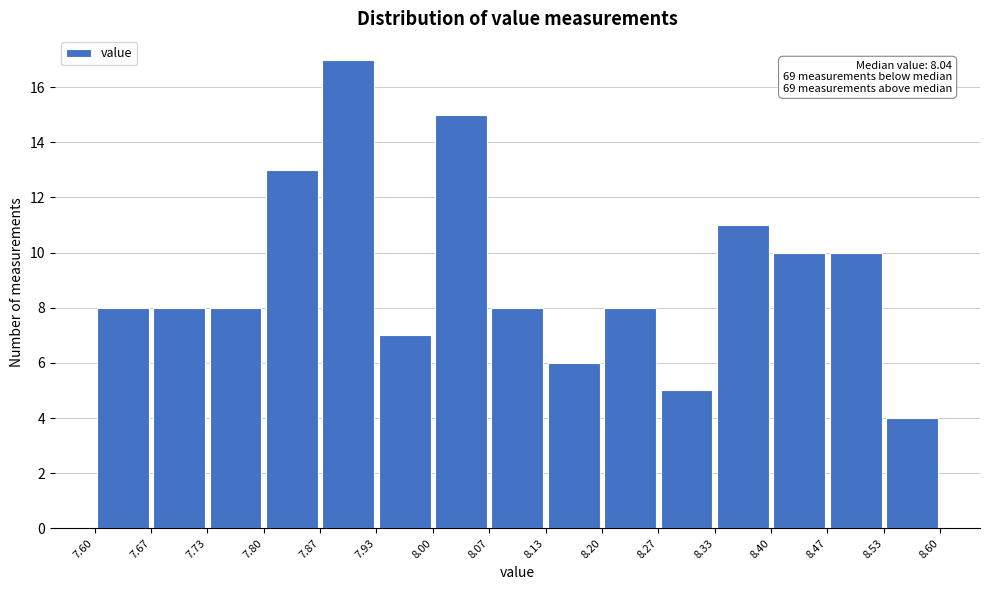

Which range on the x-axis has the tallest bar?

7.87 to 7.93